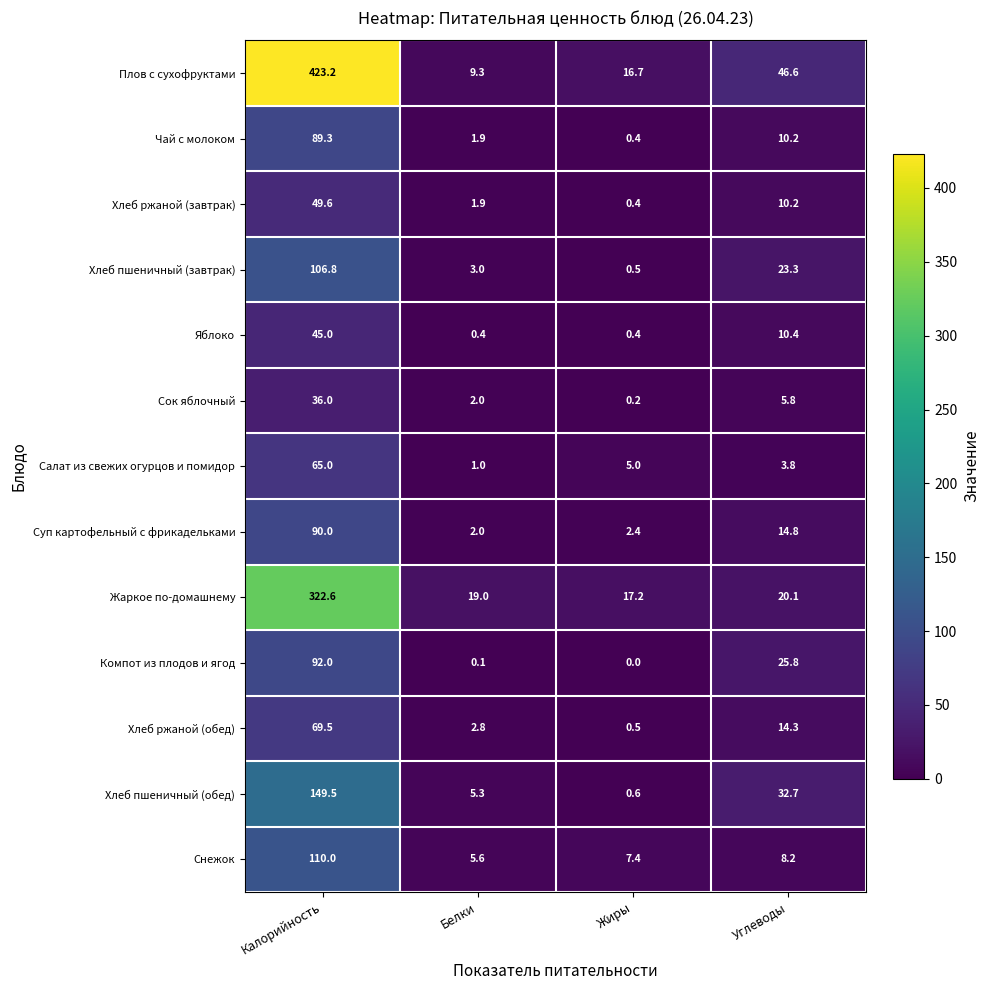

At which category does the chart reach its peak across all series?

Калорийность